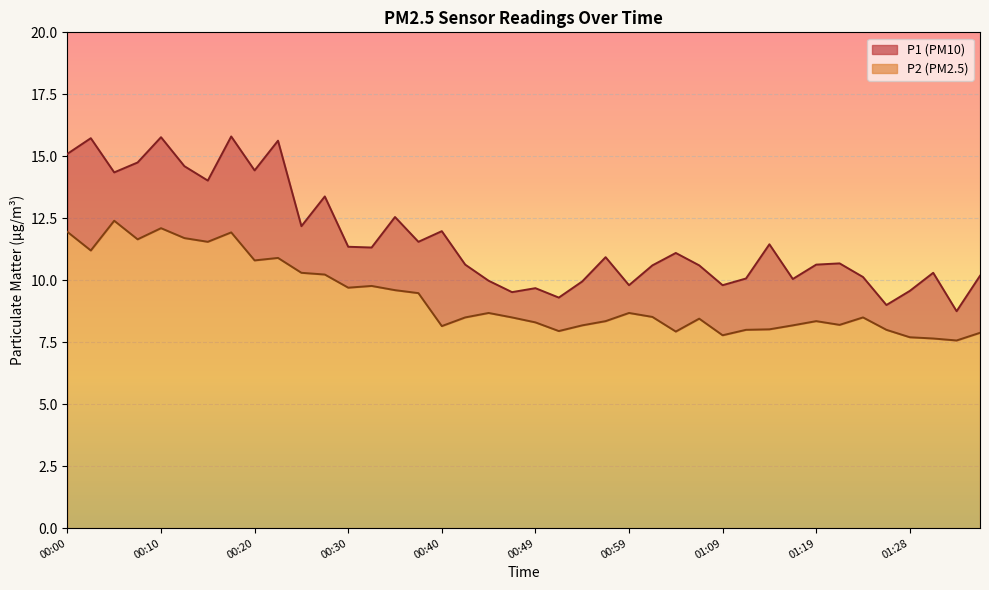

What is the average value of the P2 series?

9.3